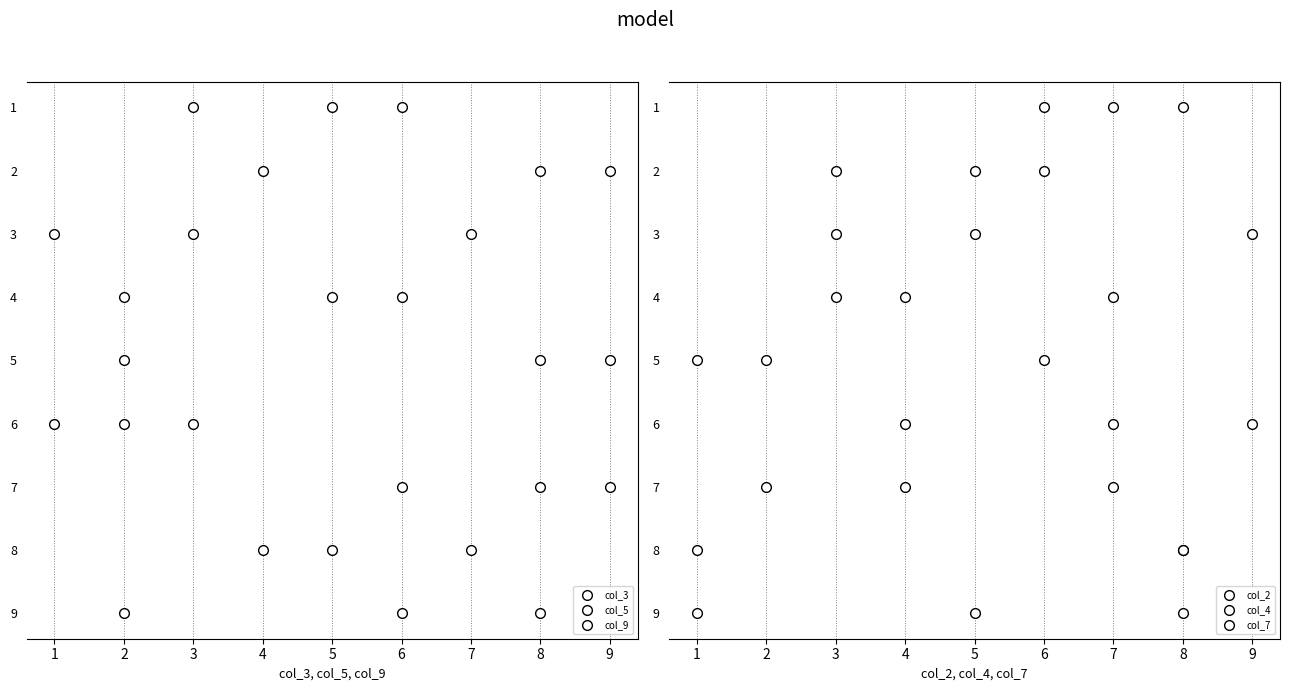

What is the difference between the maximum and minimum values in the col_4 series?

8